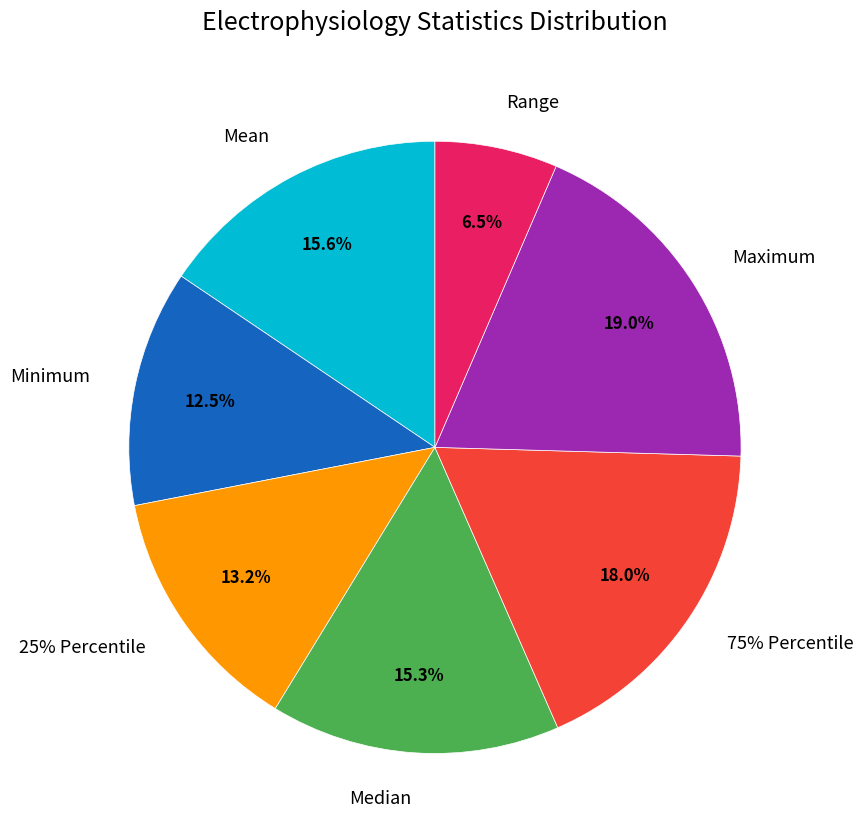

What is the smallest slice in the pie chart?

Range